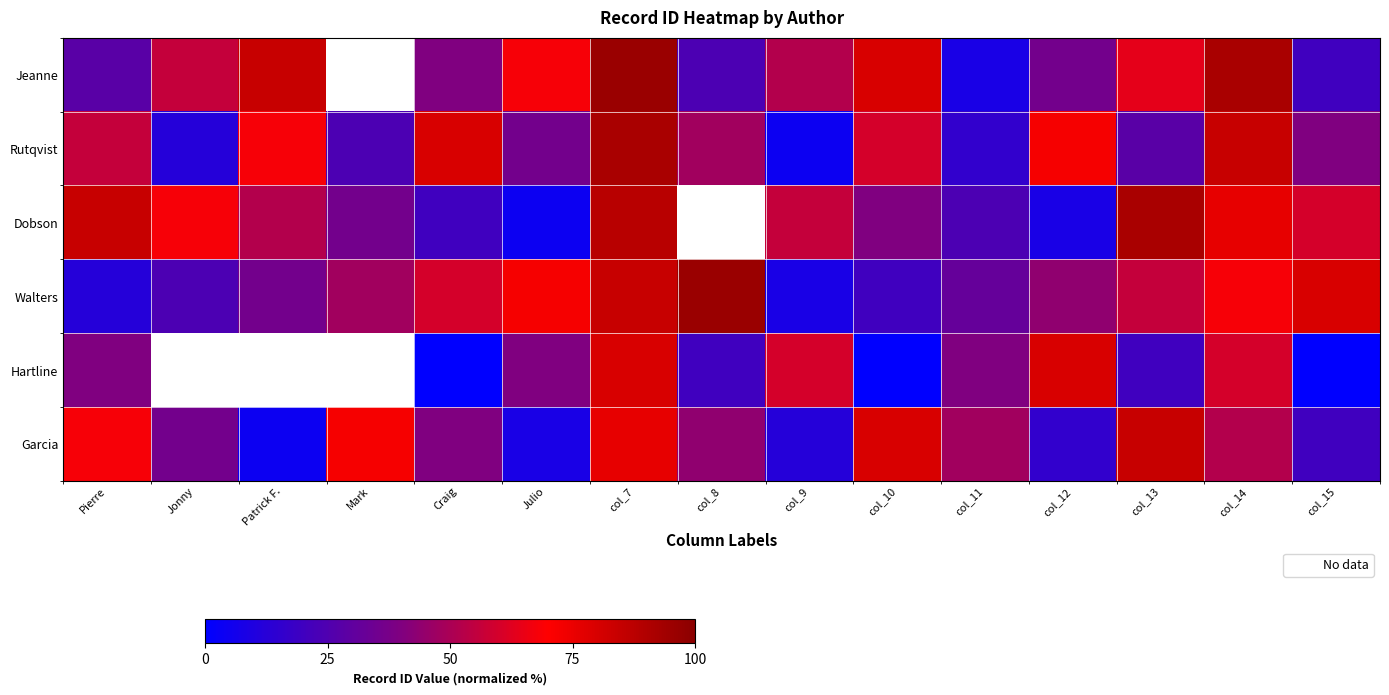

At which label does Hartline reach its peak?

col_7